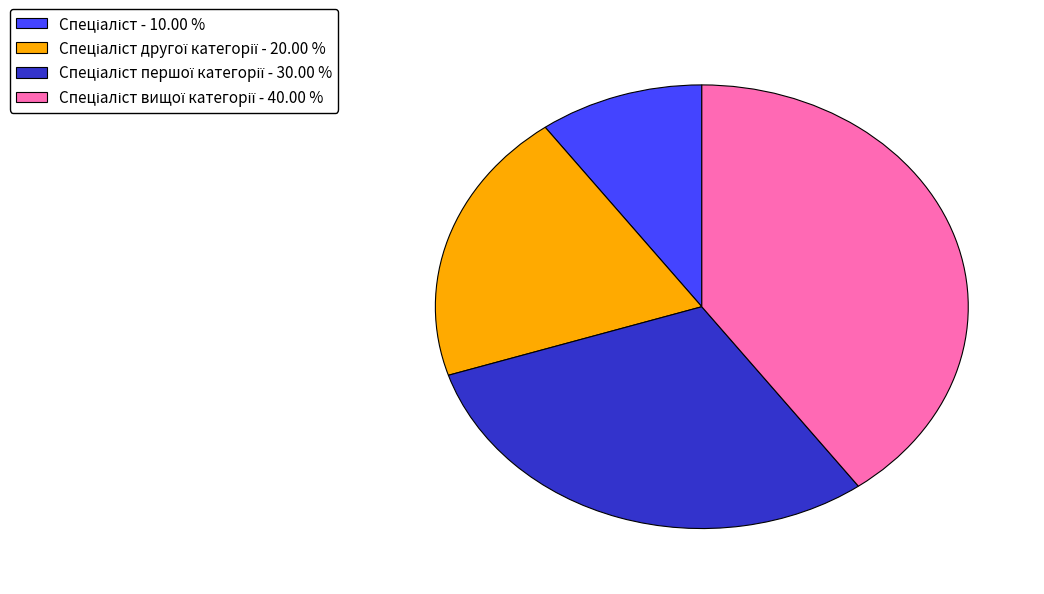

Is there a majority slice in this chart?

No